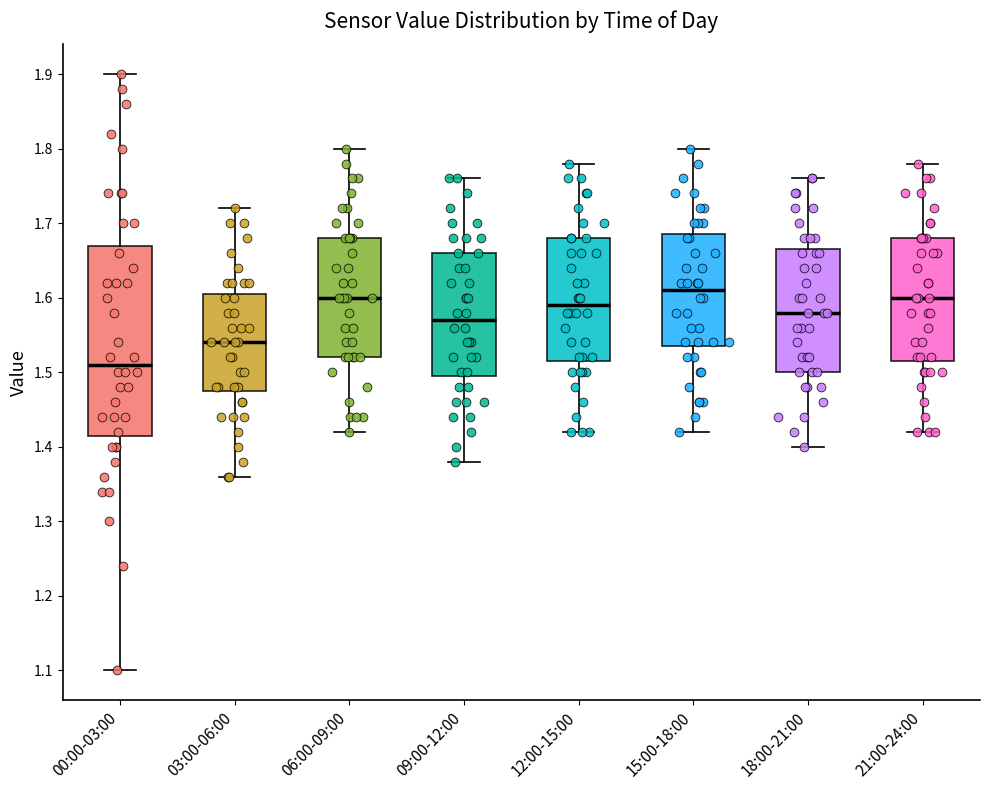

Which box is the tallest, from its lower edge to its upper edge?

00:00-03:00